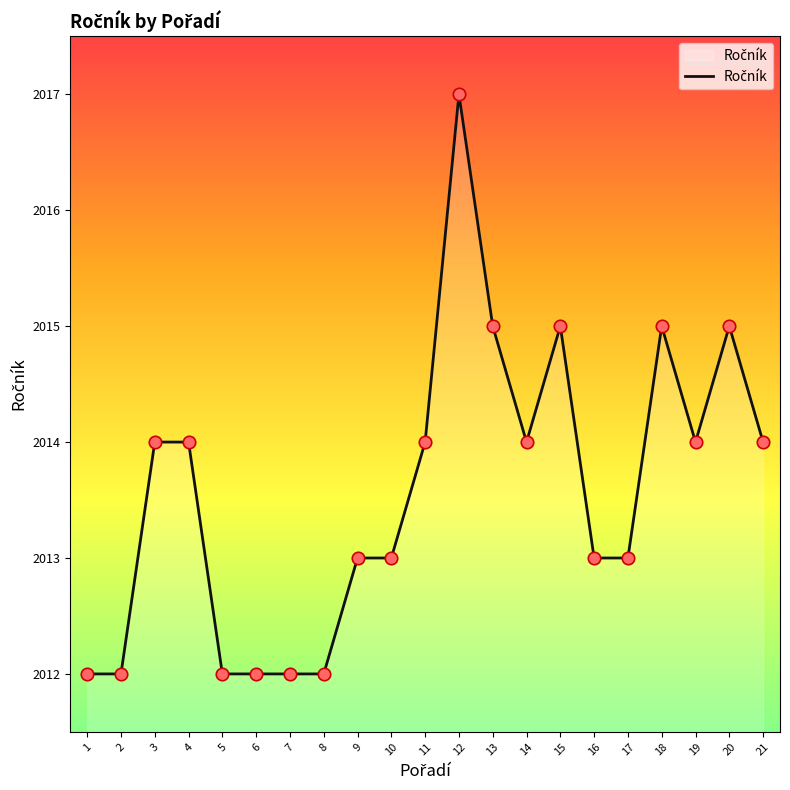

What is the change in value from 8 to 18?

+3